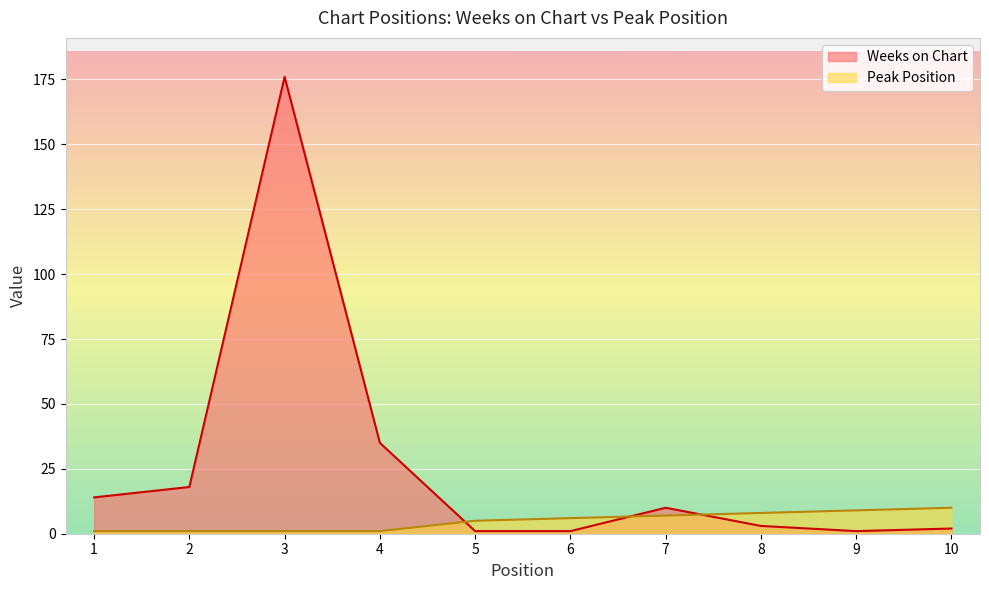

Which series has the largest total across all categories?

Weeks on Chart